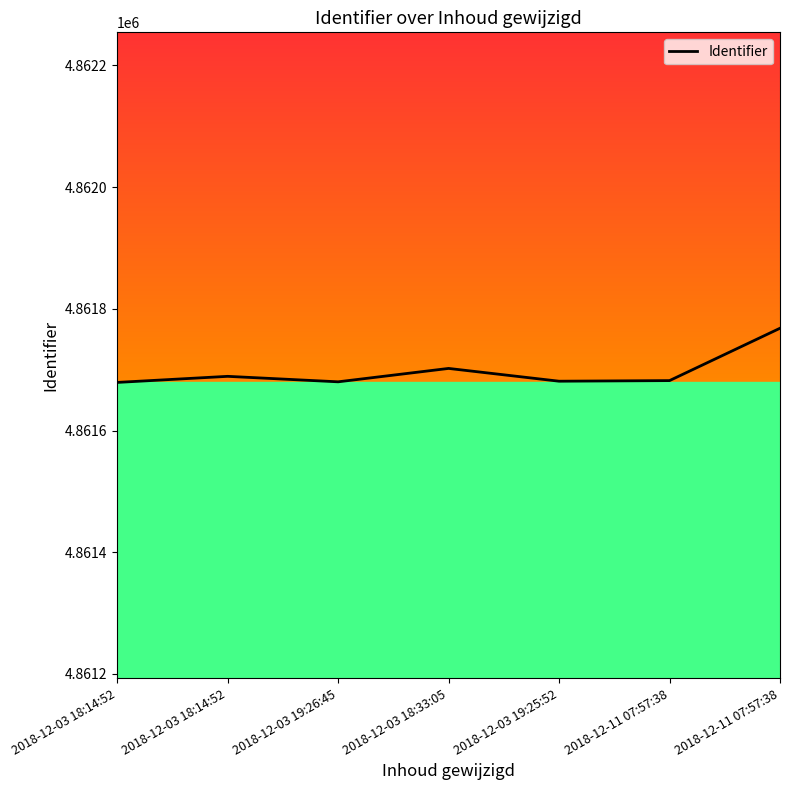

List the labels in order of value, smallest first.

2018-12-03 18:14:52, 2018-12-03 19:26:45, 2018-12-03 19:25:52, 2018-12-11 07:57:38, 2018-12-03 18:14:52, 2018-12-03 18:33:05, 2018-12-11 07:57:38